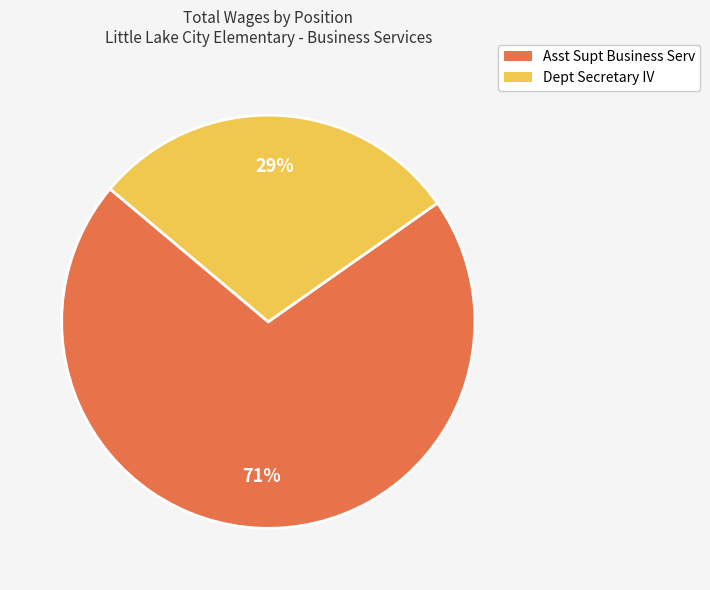

How many segments does this pie chart have?

2